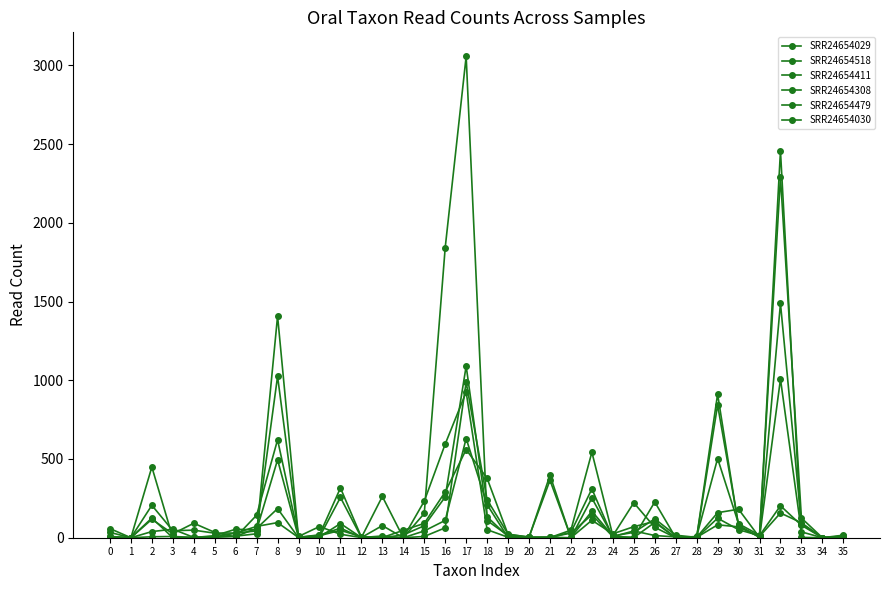

Where do SRR24654479 and SRR24654029 first cross each other?

3 and 4